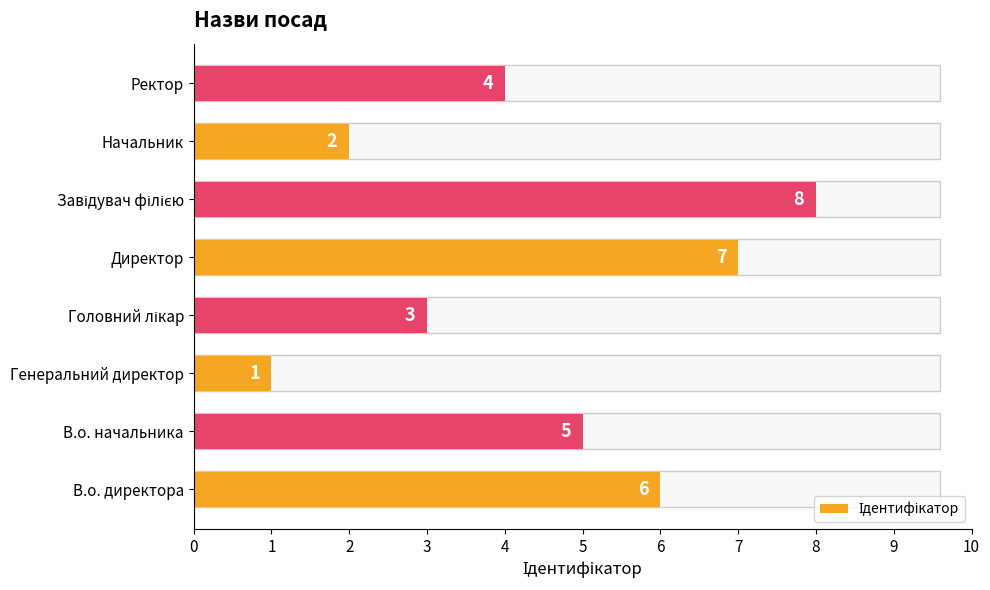

How many distinct data groups are displayed?

1